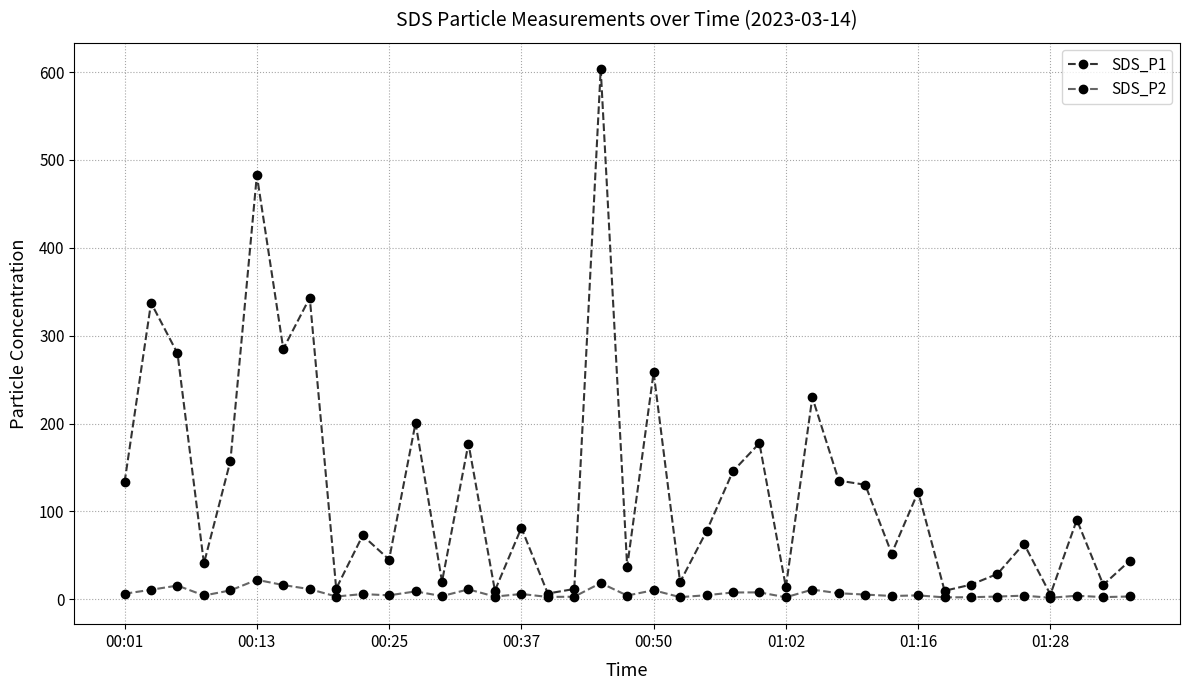

What are all the series names shown in the legend?

SDS_P1, SDS_P2